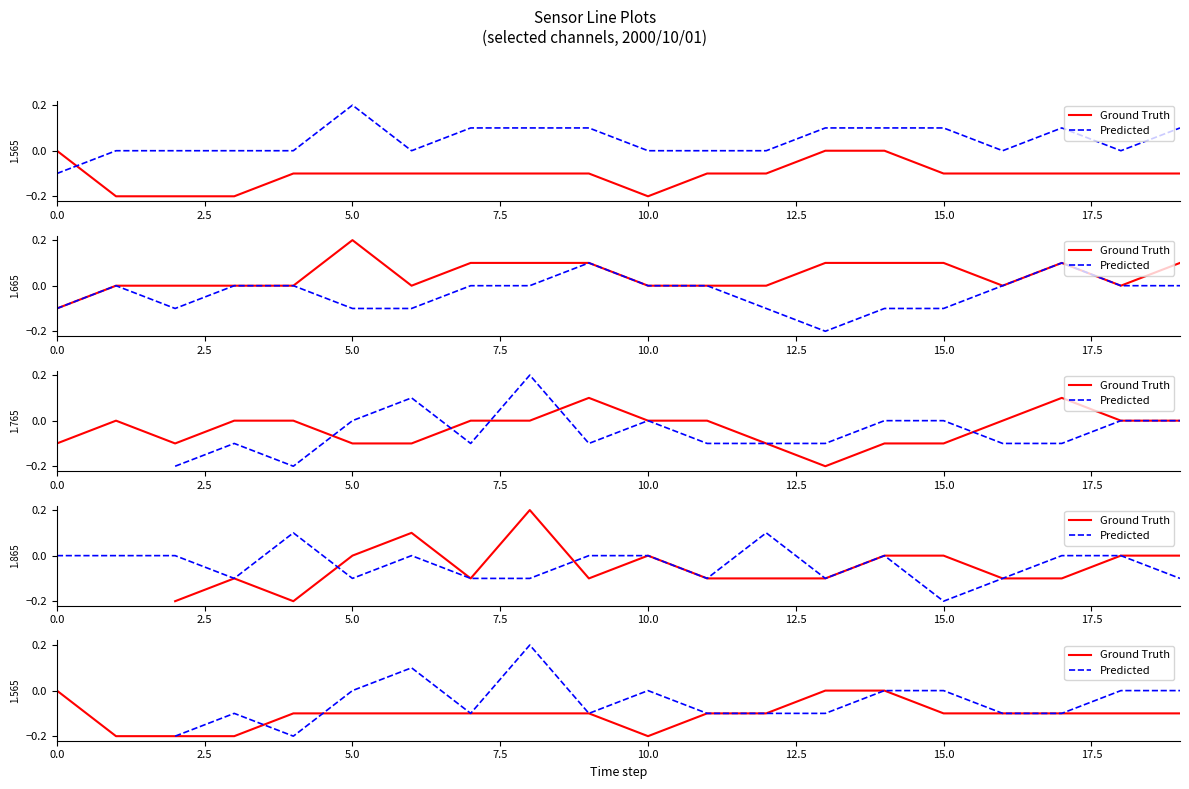

Is the value of Ground Truth at 18 greater than the value of Predicted at 2.5?

No